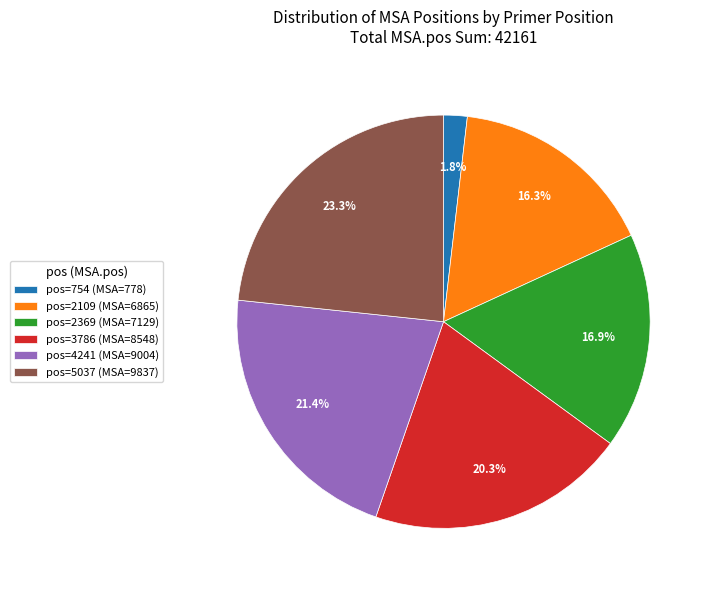

Which category has the smallest portion of the pie?

pos=754 (MSA=778)